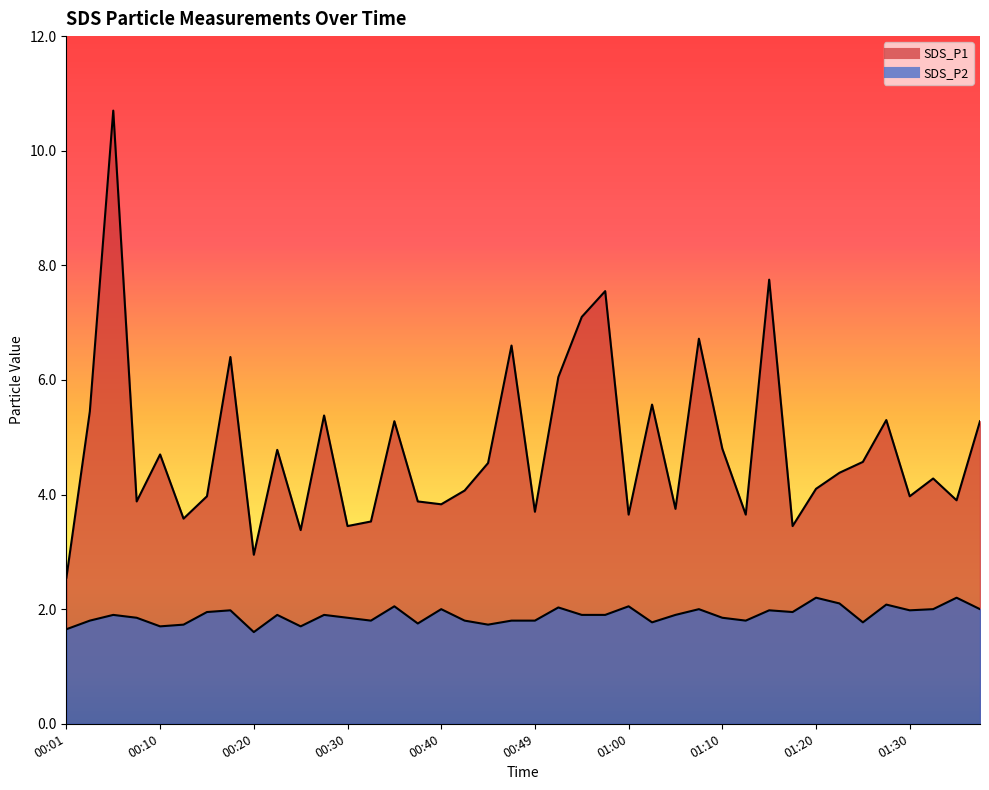

The value of SDS_P2 at 01:22 is 3.2. True or false?

False